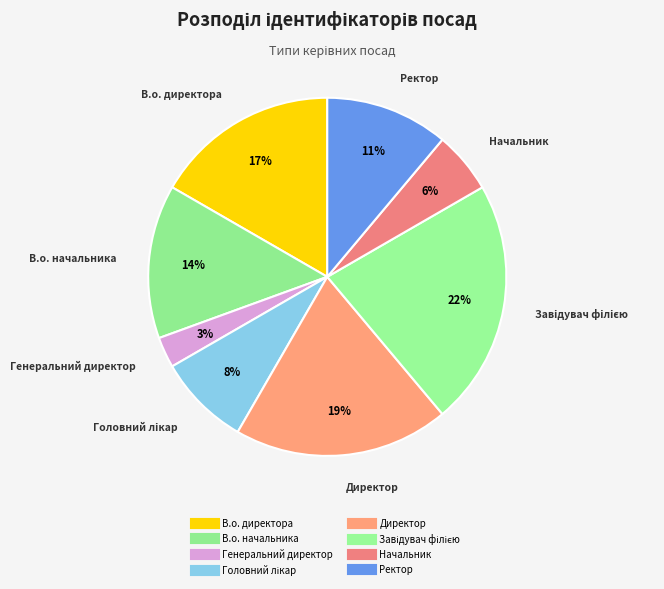

Do Директор and В.о. начальника together represent more than half of the pie?

No